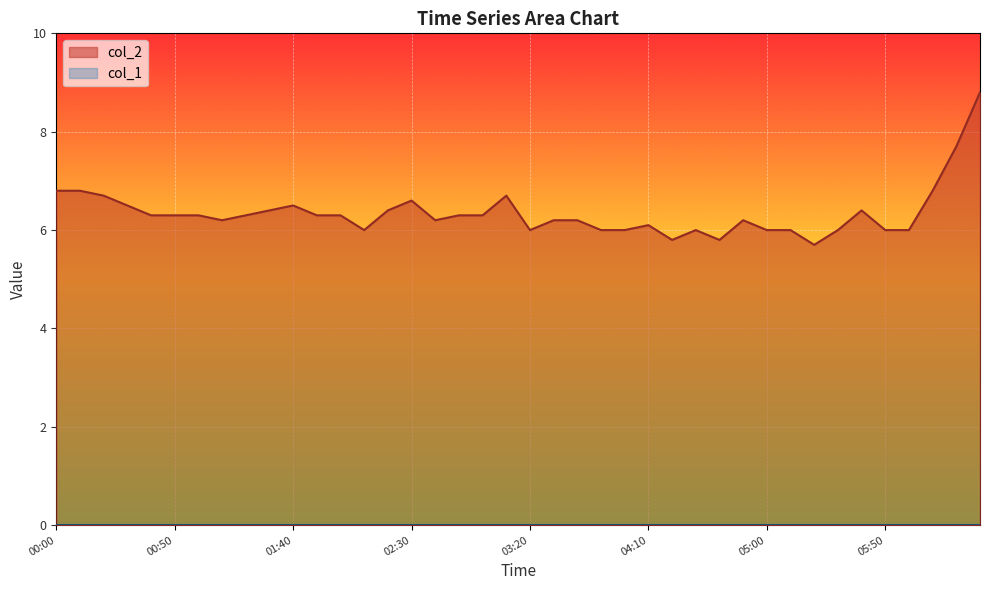

Which series has the largest total across all categories?

col_2